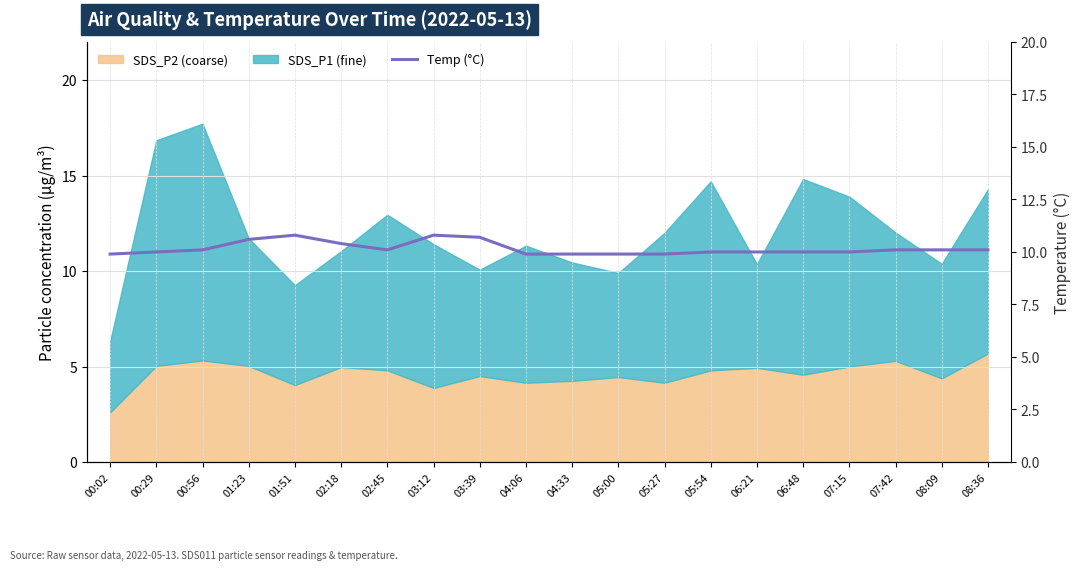

Reading left to right, extract all data points from this chart.

00:02=9.9	00:29=10.0	00:56=10.1	01:23=10.6	01:51=10.8	02:18=10.4	02:45=10.1	03:12=10.8	03:39=10.7	04:06=9.9	04:33=9.9	05:00=9.9	05:27=9.9	05:54=10.0	06:21=10.0	06:48=10.0	07:15=10.0	07:42=10.1	08:09=10.1	08:36=10.1